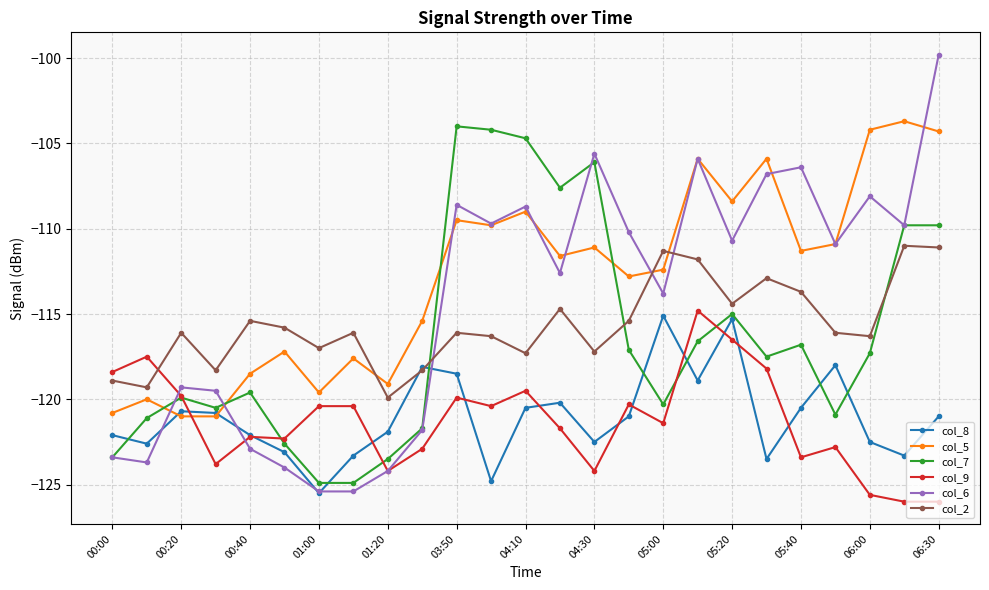

Which series has the widest spread of values?

col_6